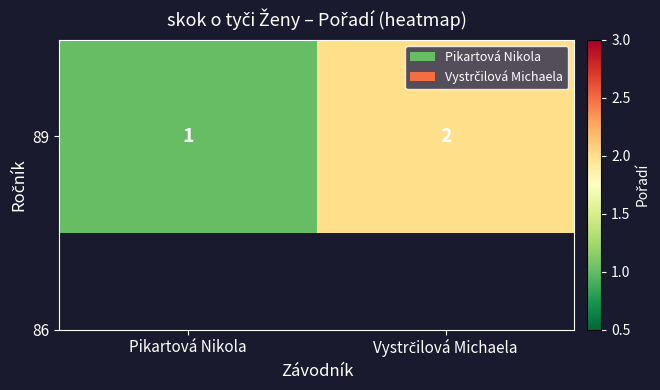

What is the ratio of the value at Vystrčilová Michaela to the value at Pikartová Nikola?

2.0